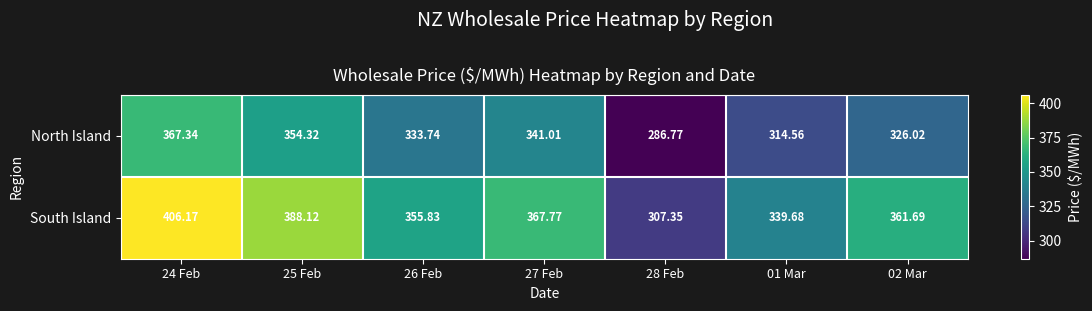

How many data points in North Island are above 333?

4